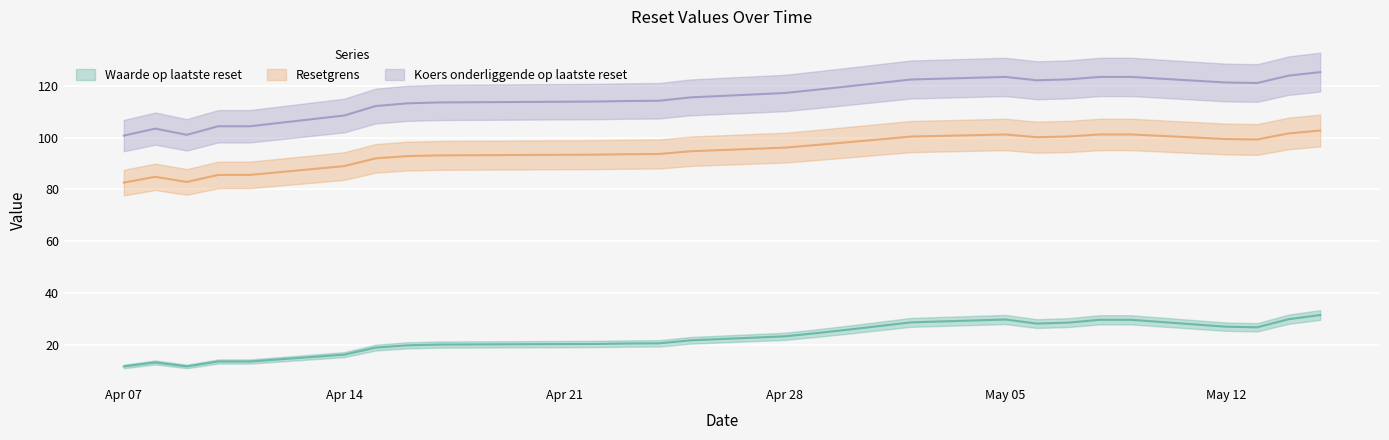

The Resetgrens series shows 85.6 at 2025-04-10. True or false?

True